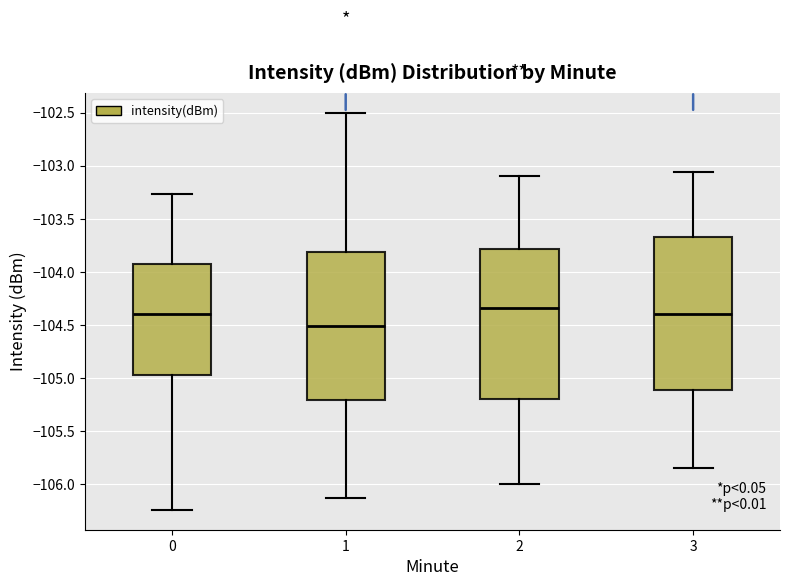

Reading left to right, transcribe this box plot: for each box, give where its median line is, the range the box spans, and where its two whiskers end, as read against the y-axis. The values are not printed on the chart, so give them approximately, as read against the axis.

0: median -104.40, box -105.00 to -103.95, whiskers -106.25 to -103.25
1: median -104.50, box -105.20 to -103.80, whiskers -106.15 to -102.50
2: median -104.35, box -105.20 to -103.80, whiskers -106.00 to -103.10
3: median -104.40, box -105.10 to -103.70, whiskers -105.85 to -103.05